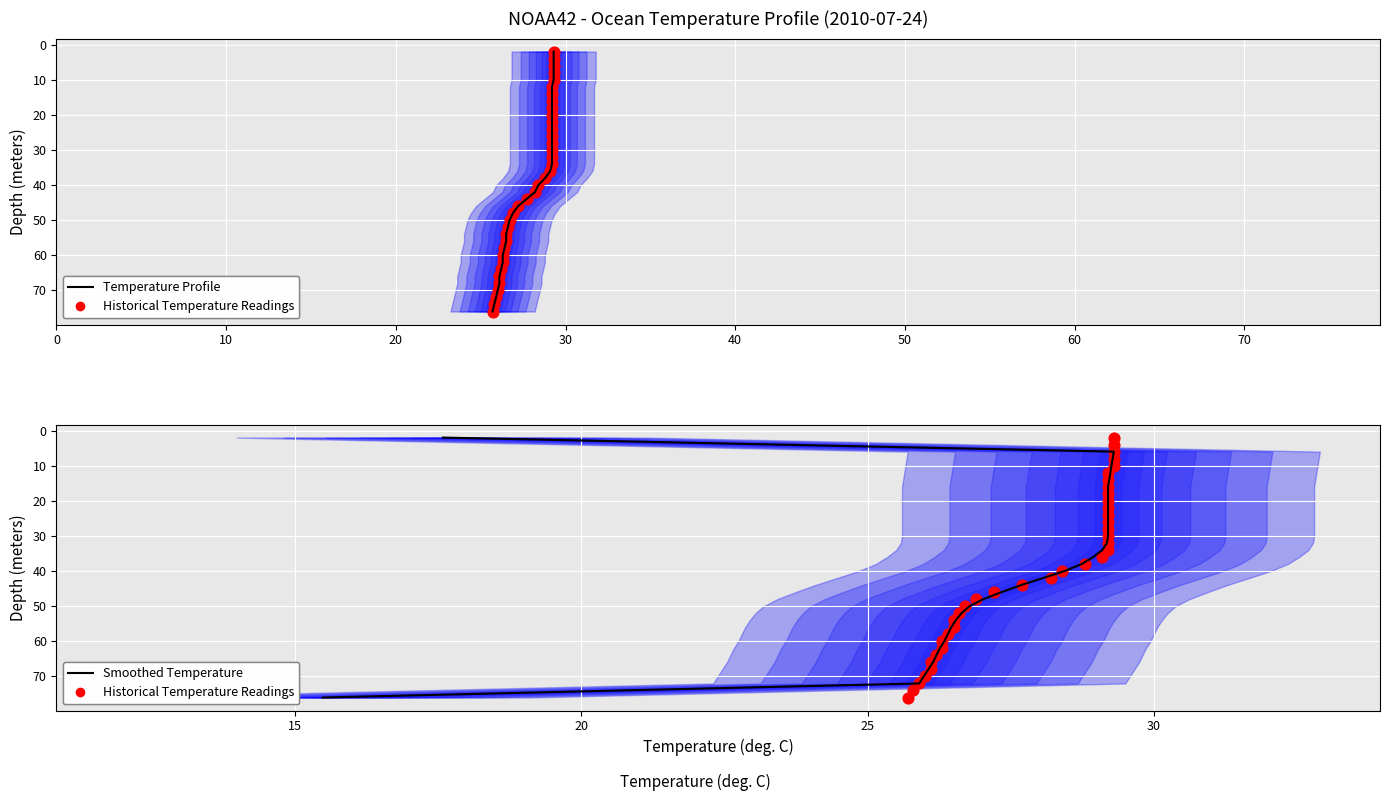

Which series has the largest total across all categories?

Temperature Profile